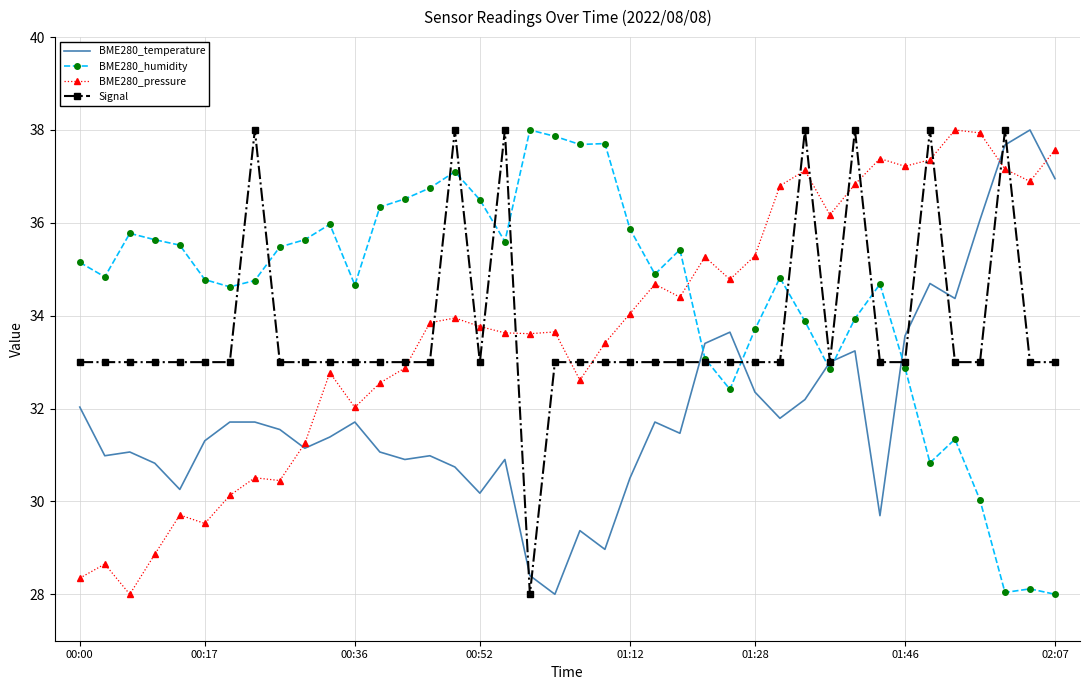

What is the maximum value shown in the chart?

38.0